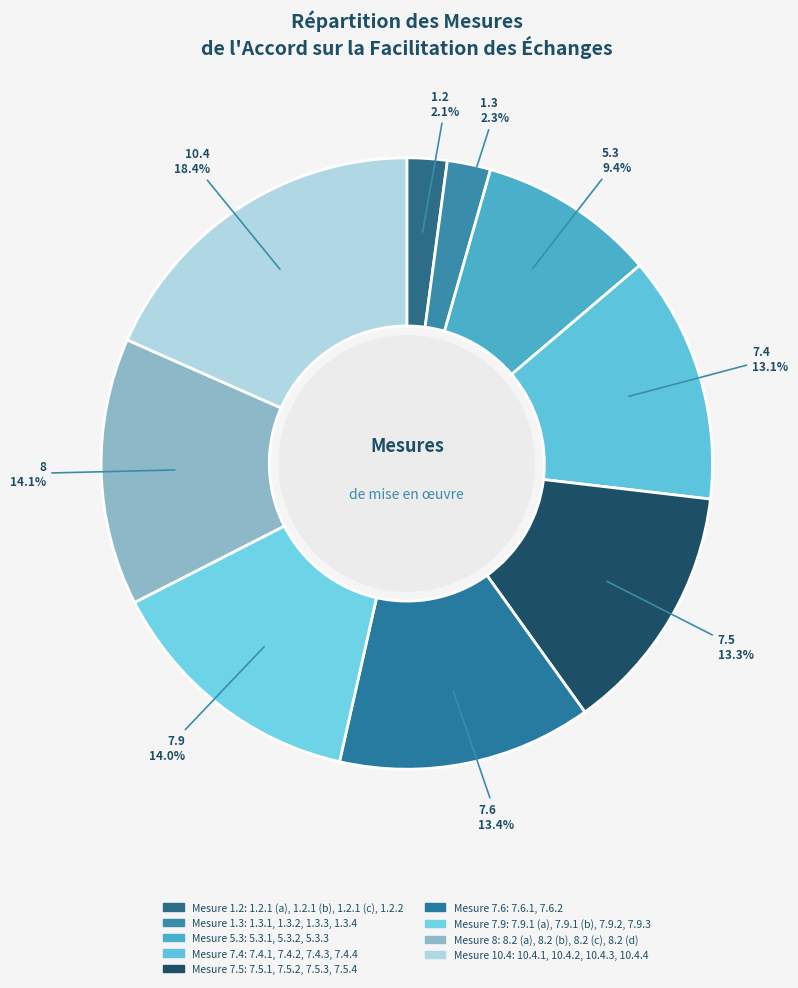

Approximately how many times larger is the value at 10.4 compared to 7.6?

1.4